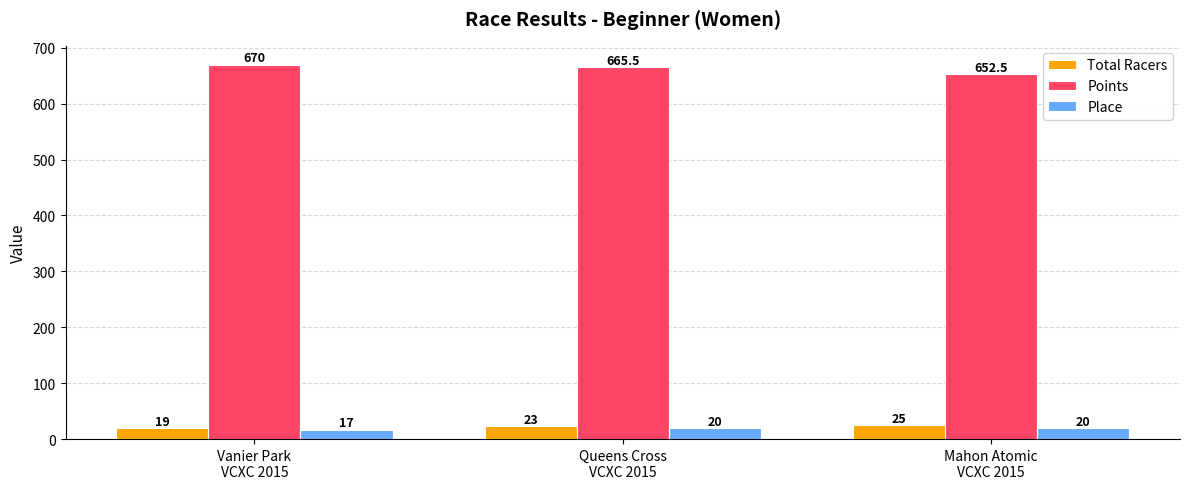

What is the average value of the Total Racers series?

22.3